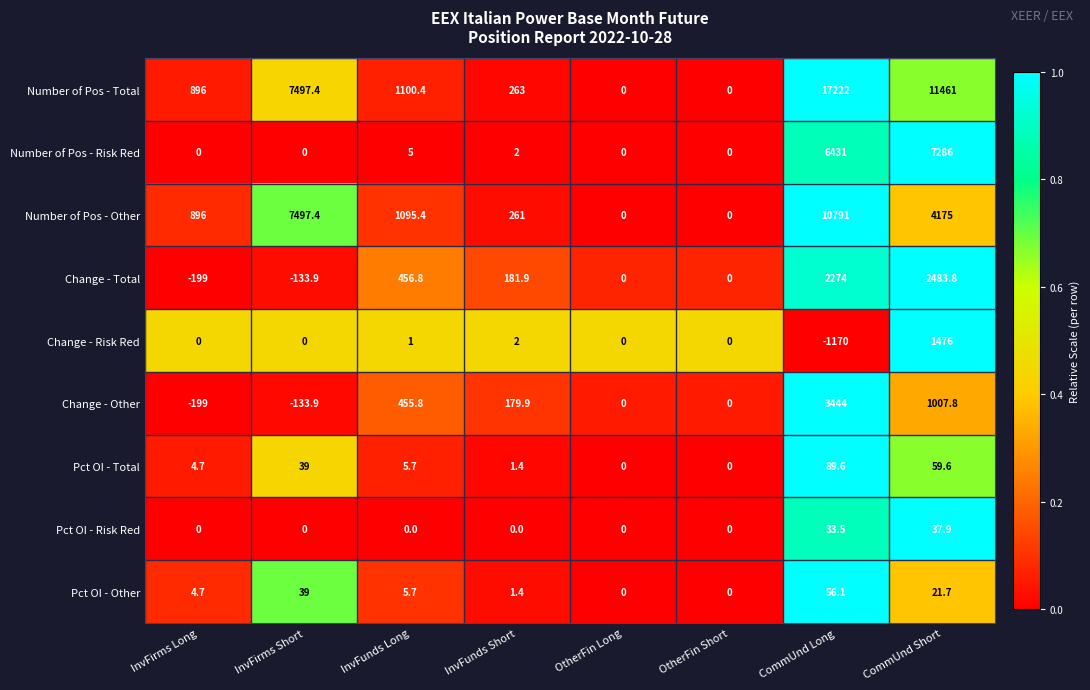

Which series has the largest range (max minus min)?

Number of Pos - Total